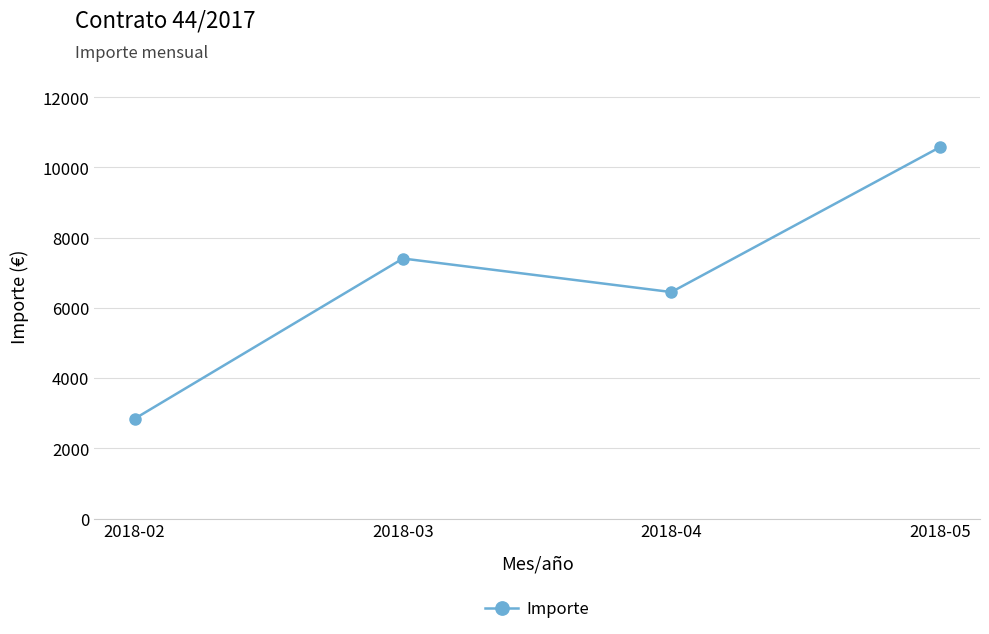

What is the minimum value shown in the chart?

2839.5